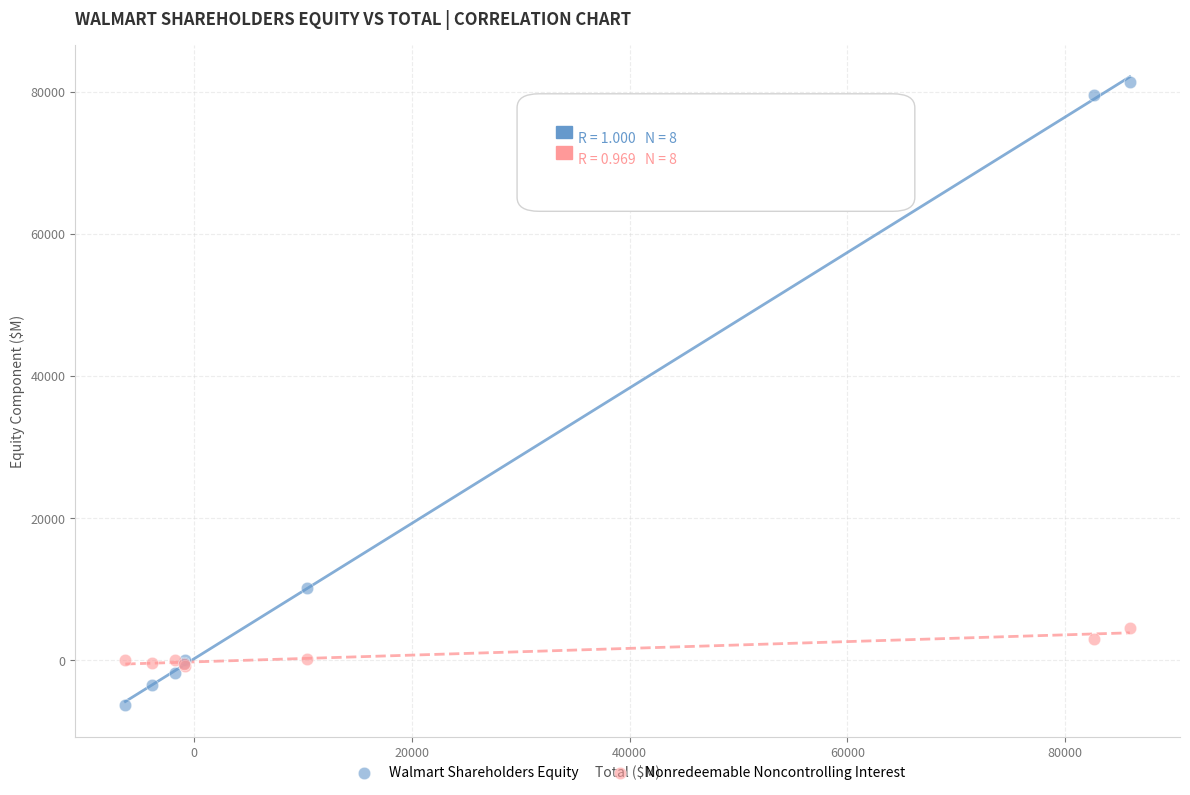

In the Walmart Shareholders Equity series, what Y value is closest to 37540?

10120